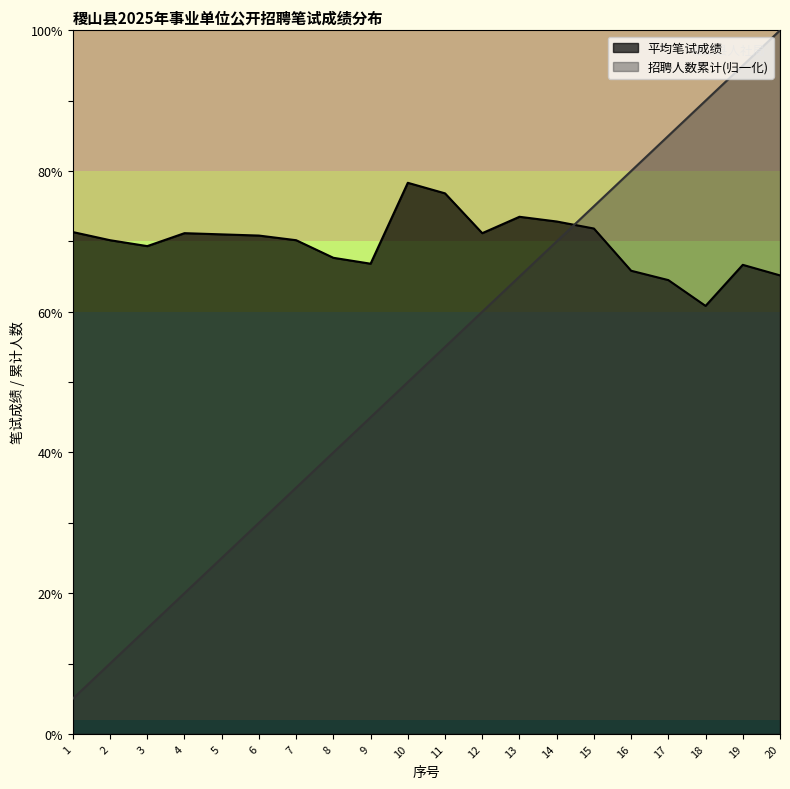

List the series in order of their overall mean, highest first.

平均笔试成绩, 招聘人数累计(归一化)